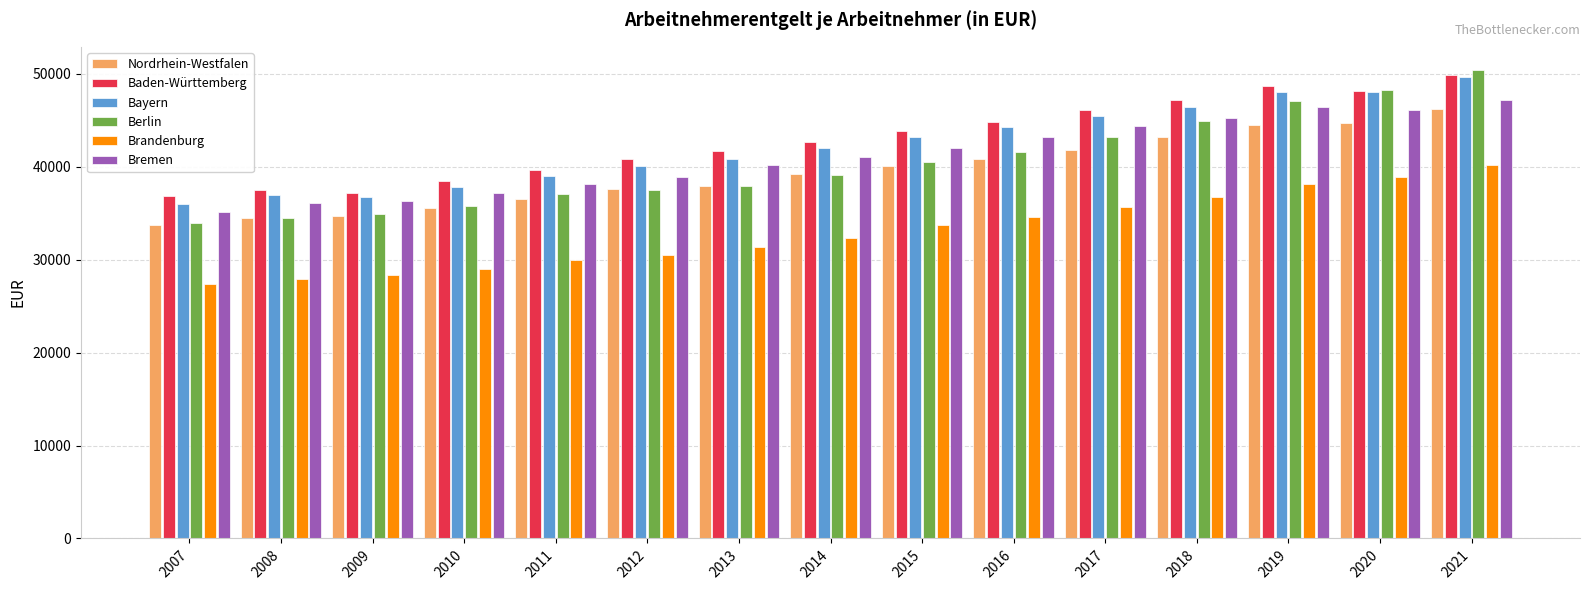

Is the value of Brandenburg at 2016 greater than the value of Bremen at 2015?

No